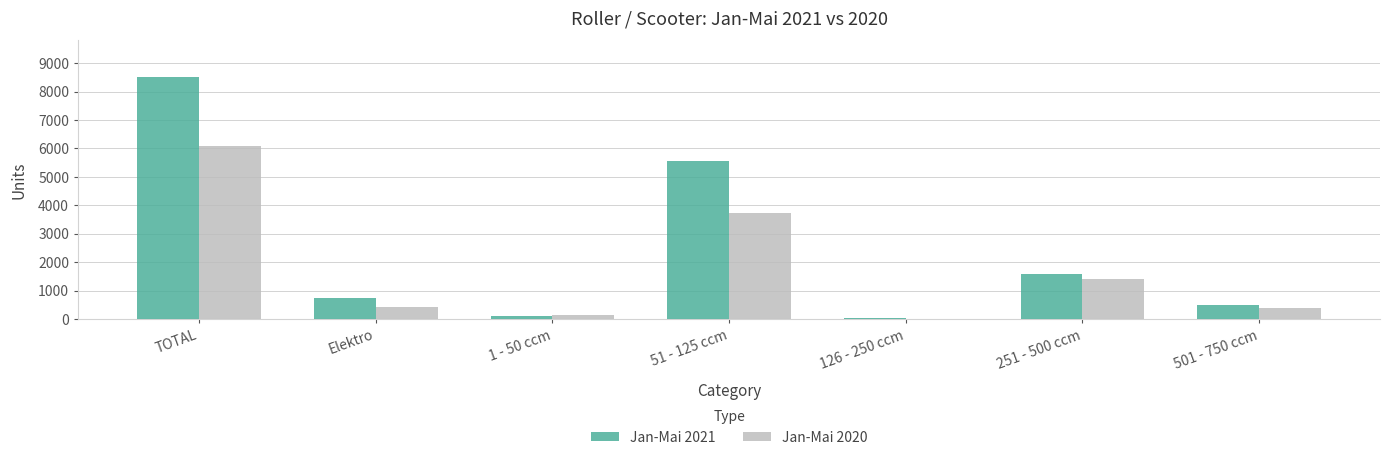

What is the maximum value for Jan-Mai 2020?

6082